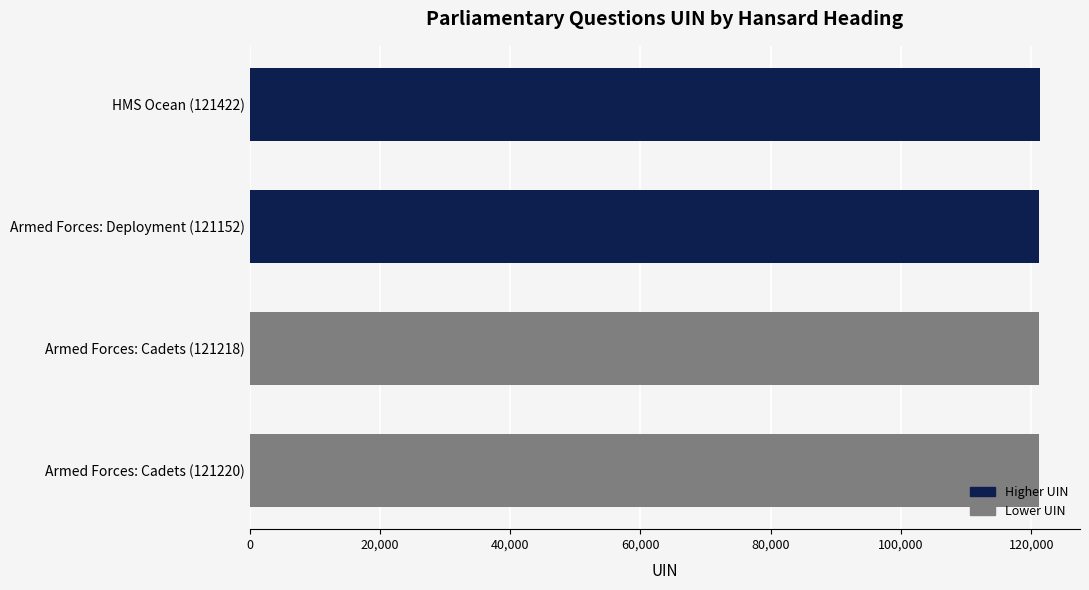

What is the sum of all values?

485012